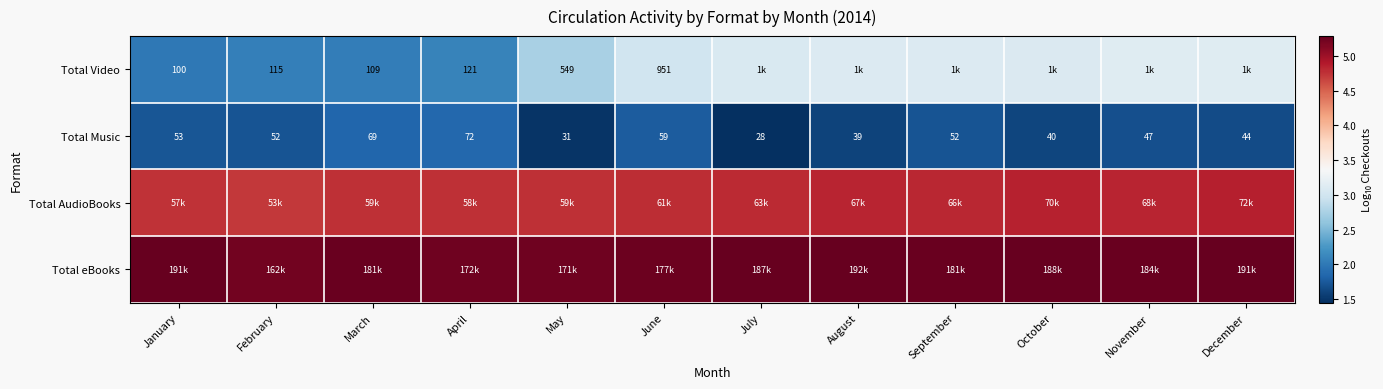

How many categories are shown in the chart?

12